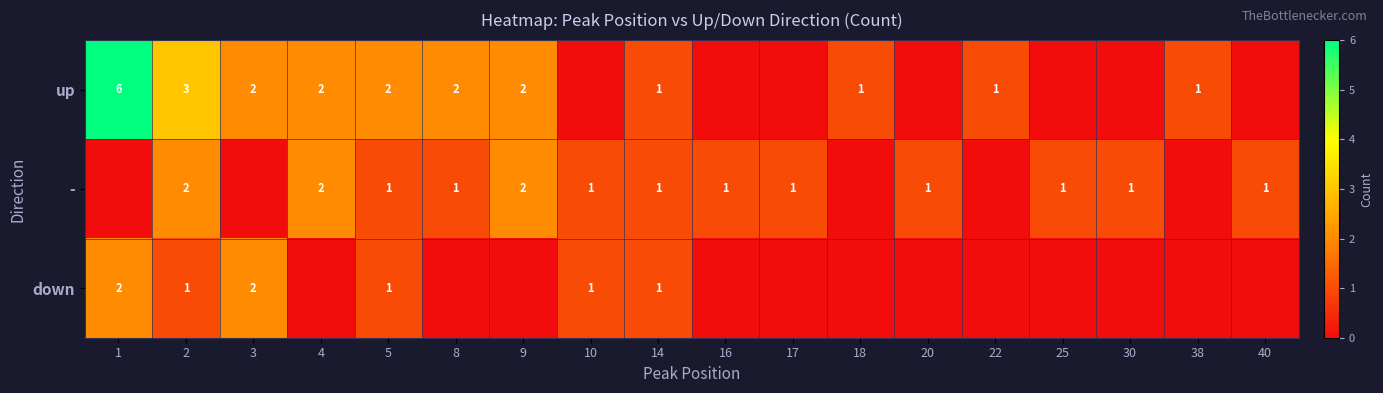

Is it true that up equals 2 at 9?

True